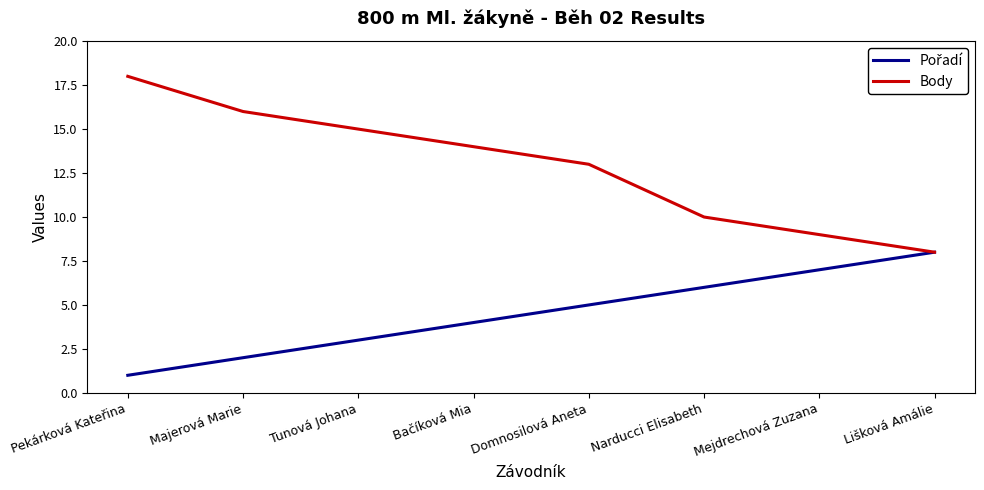

What is the difference between the maximum and minimum values in the Body series?

10